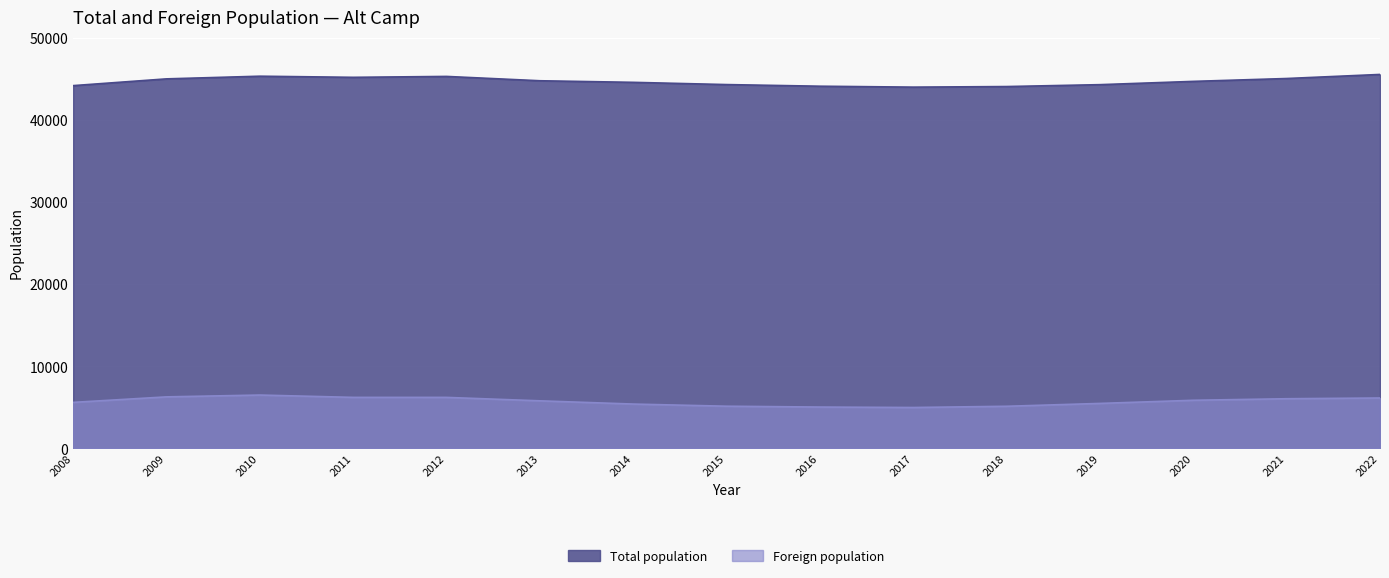

At which category does the chart reach its peak across all series?

2022